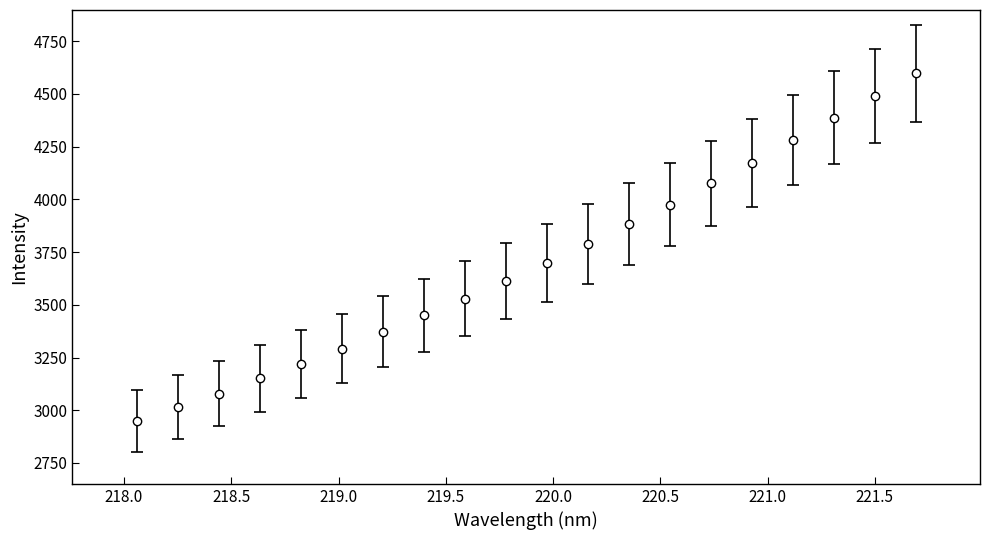

What is the difference between the maximum and second lowest values?

1582.5